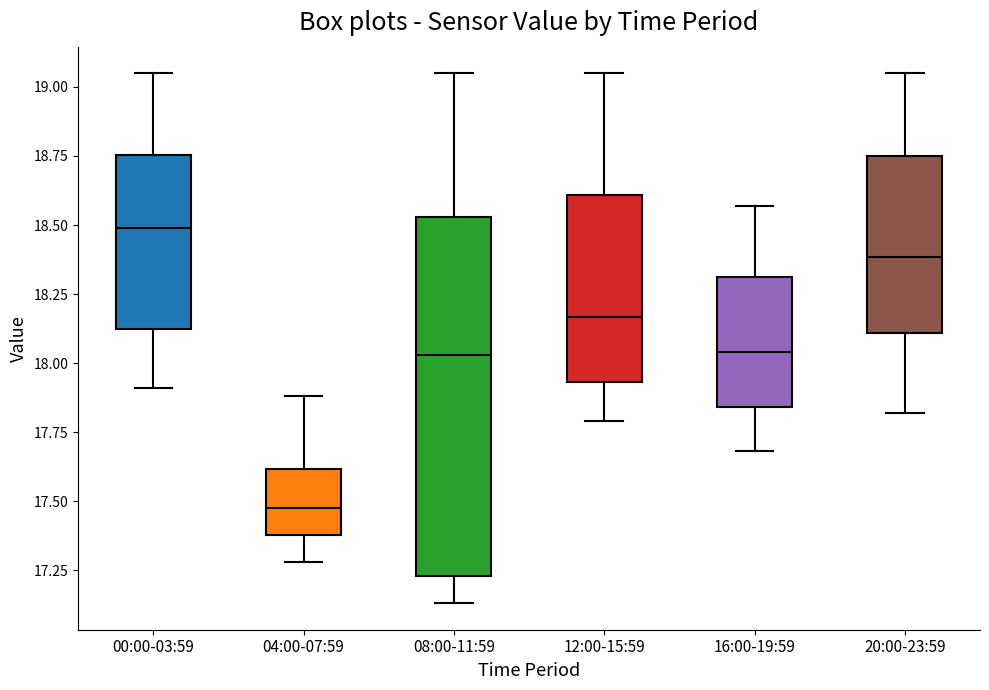

Which box has the highest median line?

00:00-03:59